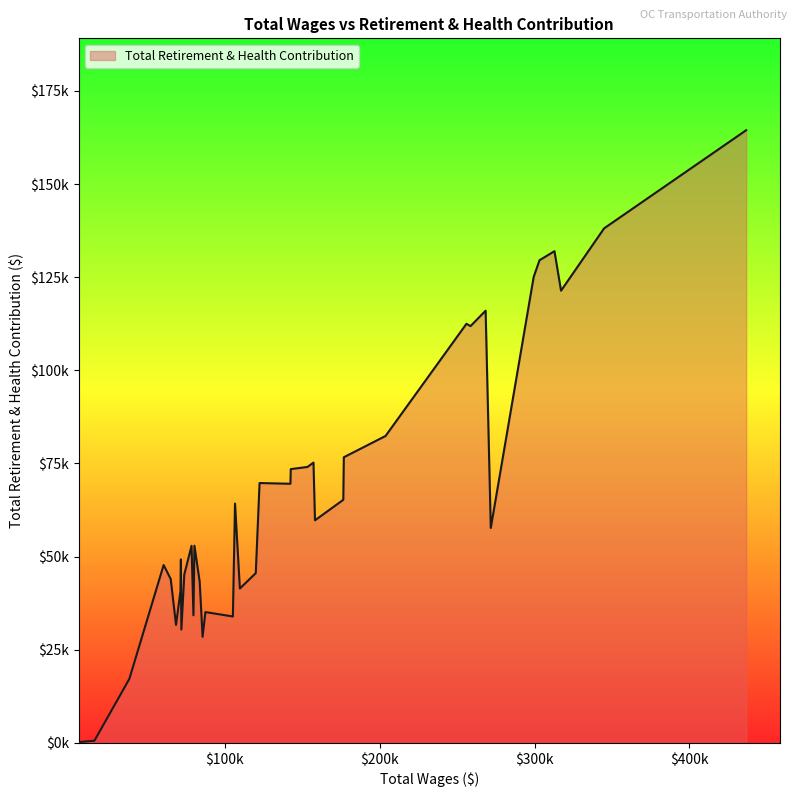

Does the chart display data point markers on the line(s)?

No